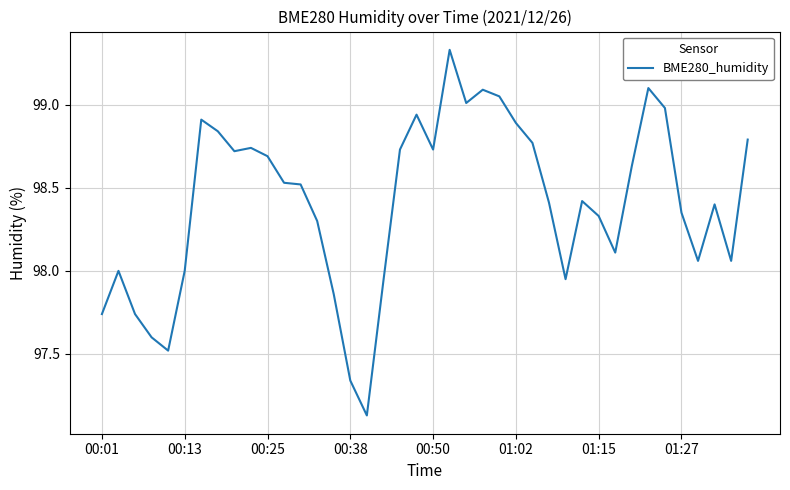

What is the difference between the maximum and minimum values?

2.2